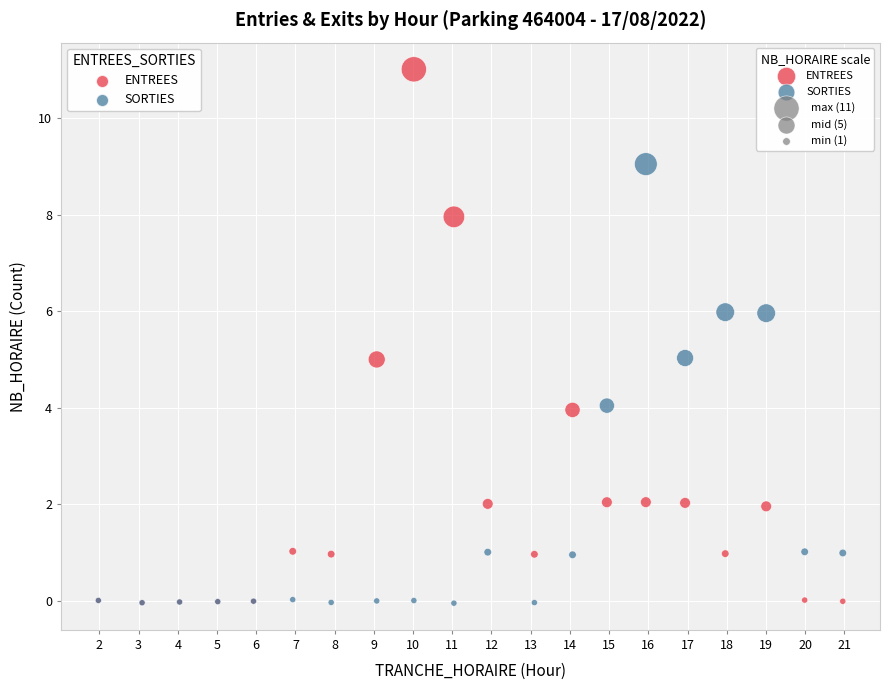

What are all the series names shown in the legend?

ENTREES, SORTIES